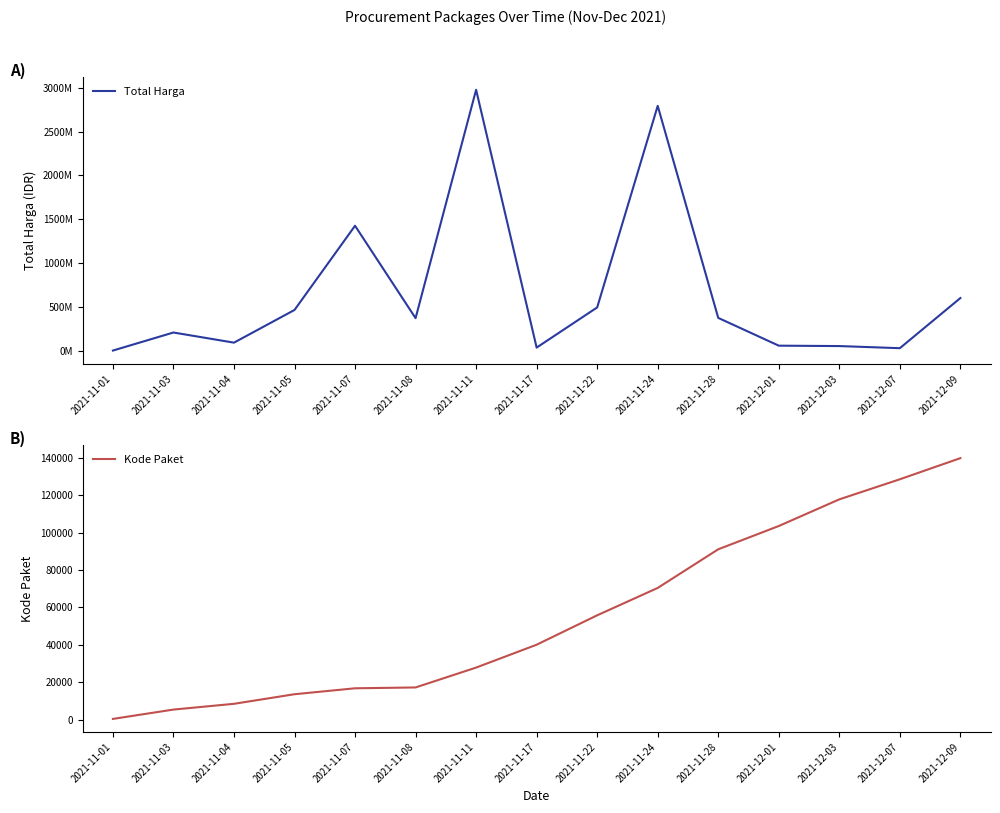

Is the value of Kode Paket at 2021-11-28 greater than the value of Total Harga at 2021-12-01?

No